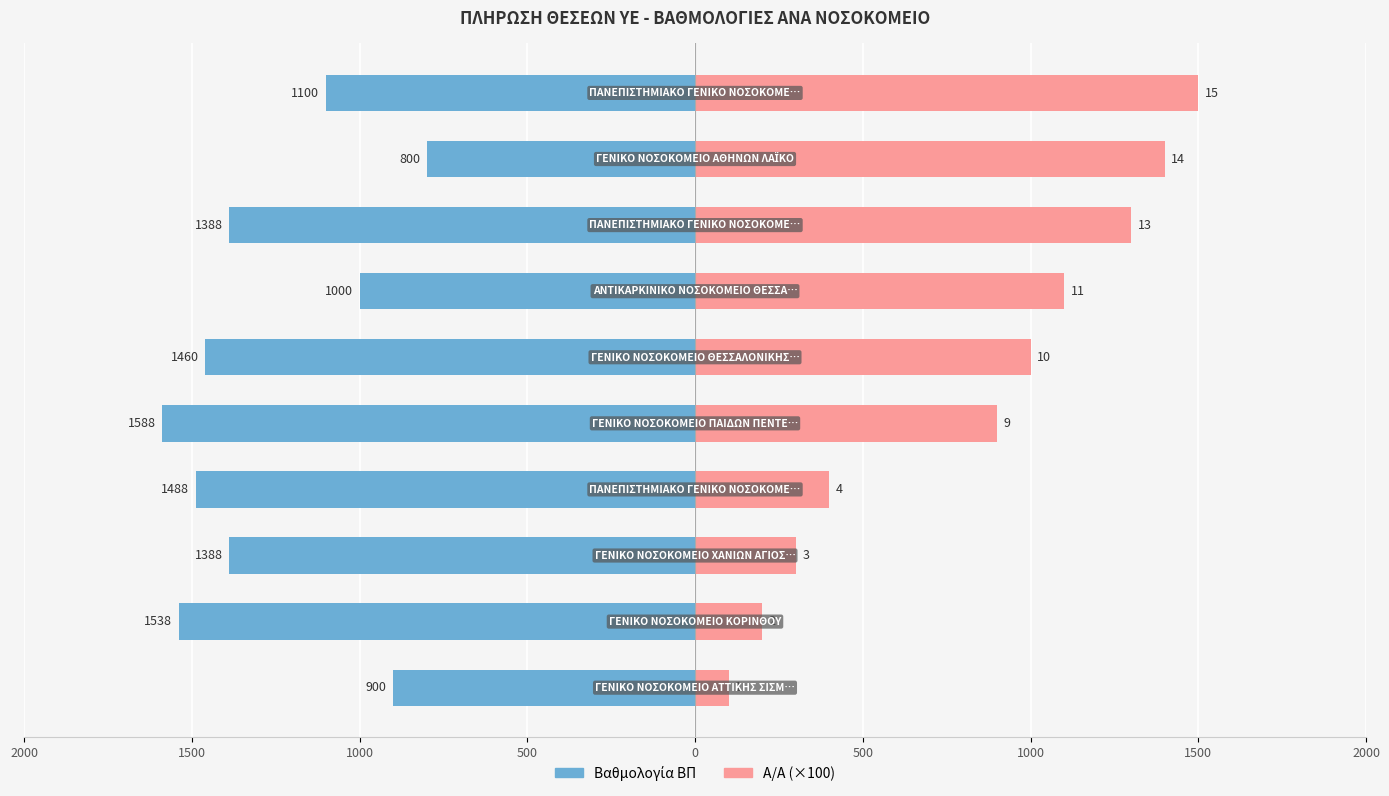

How many distinct data groups are displayed?

2